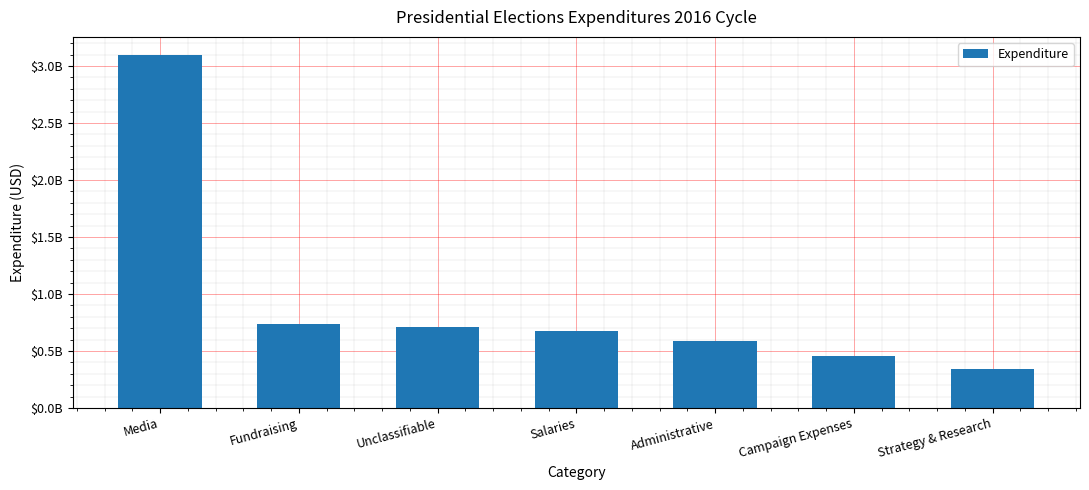

The chart shows a value of 733712864 at Fundraising. True or false?

True